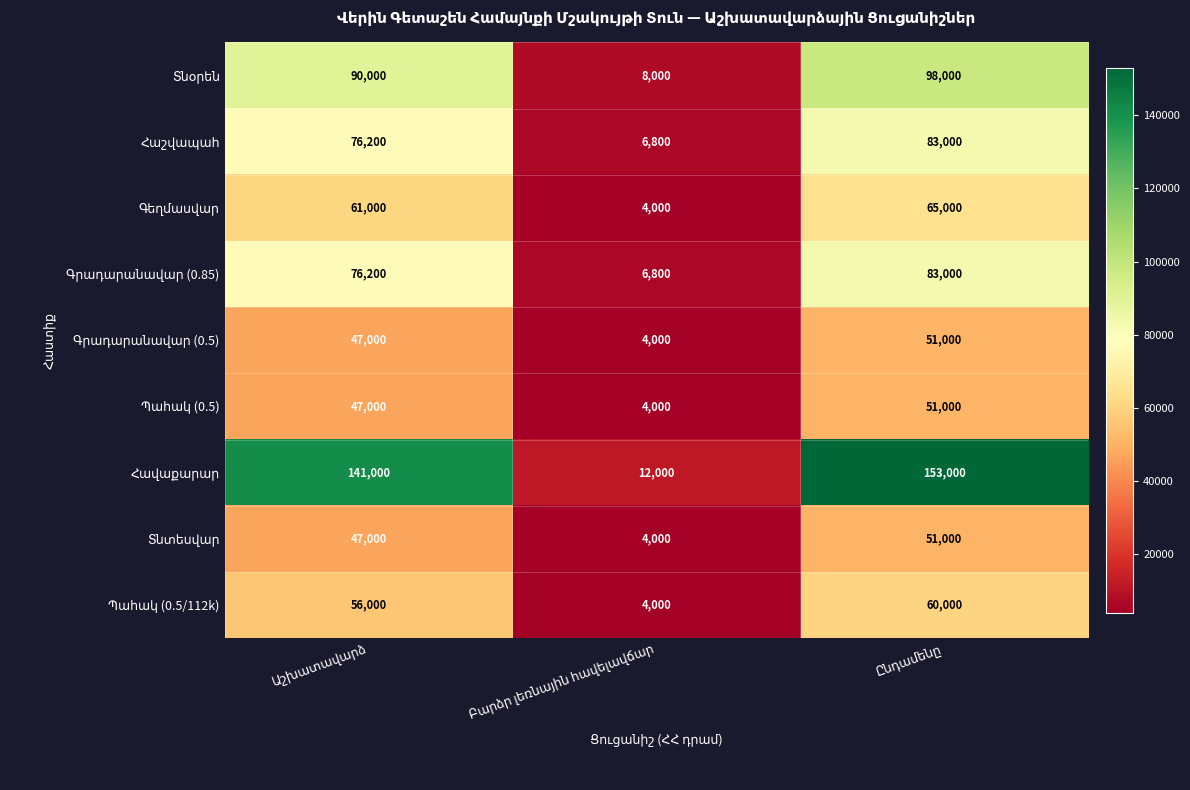

What is the difference between the Հաշվապահ values at Բարձր լեռնային հավելավճար and Ընդամենը?

76199.9